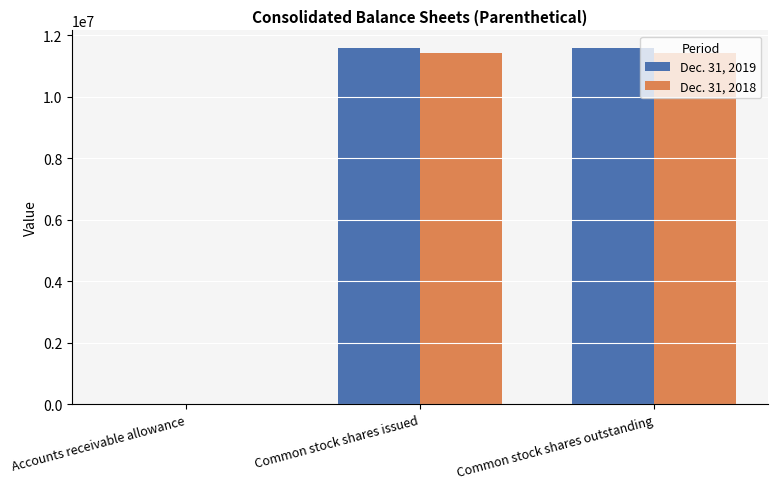

The Dec. 31, 2018 series shows 2608189 at Common stock shares outstanding. True or false?

False